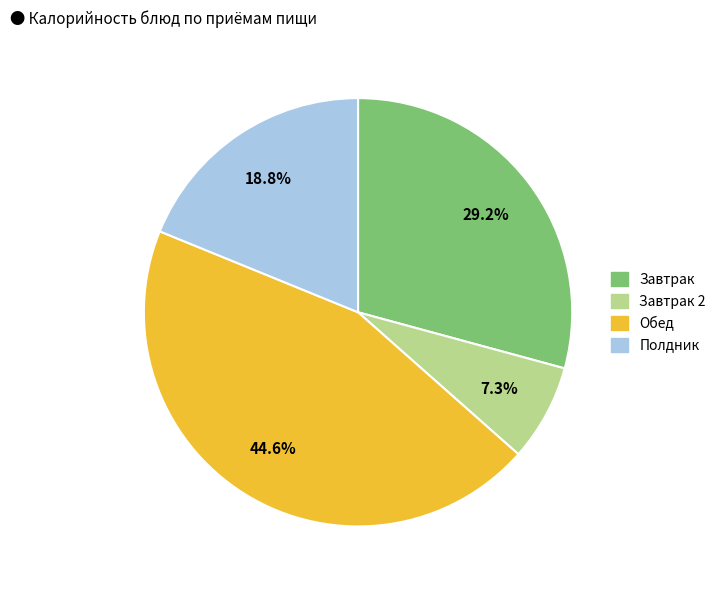

Does any single category account for the majority?

No